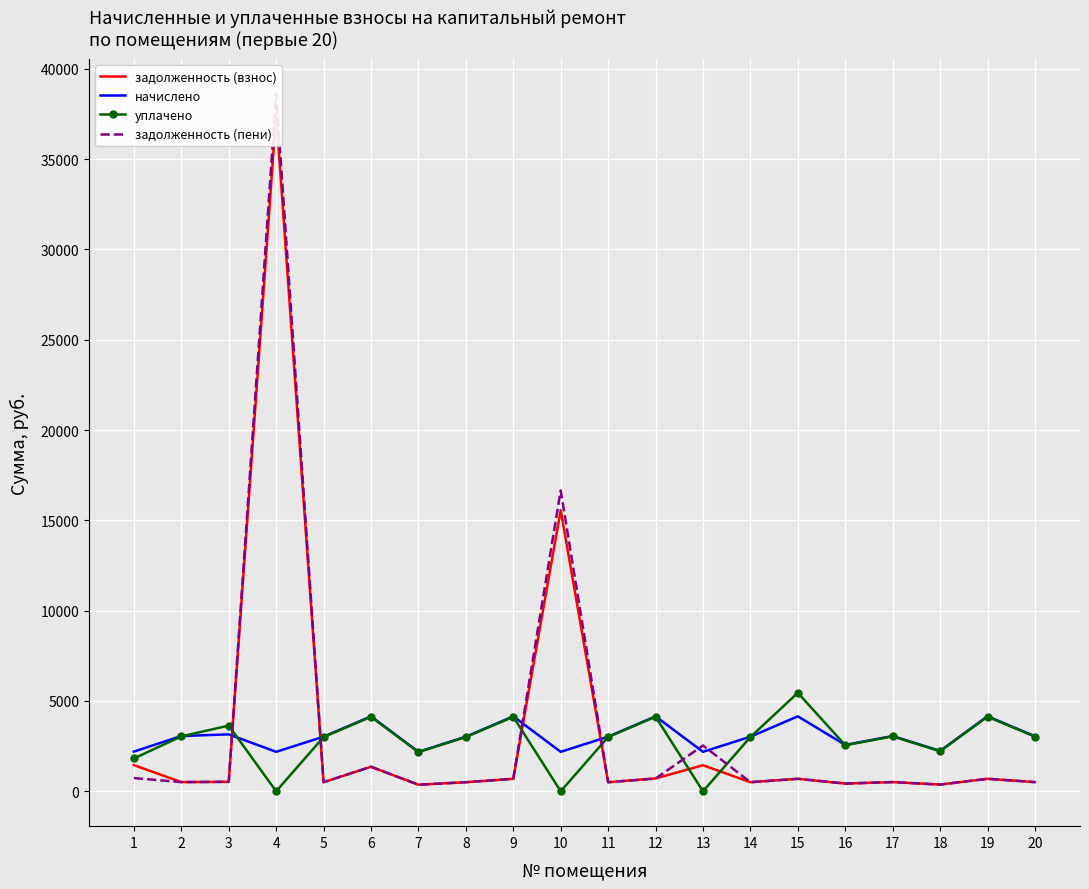

List the series in order of their overall mean, highest first.

задолженность (пени), задолженность (взнос), начислено, уплачено